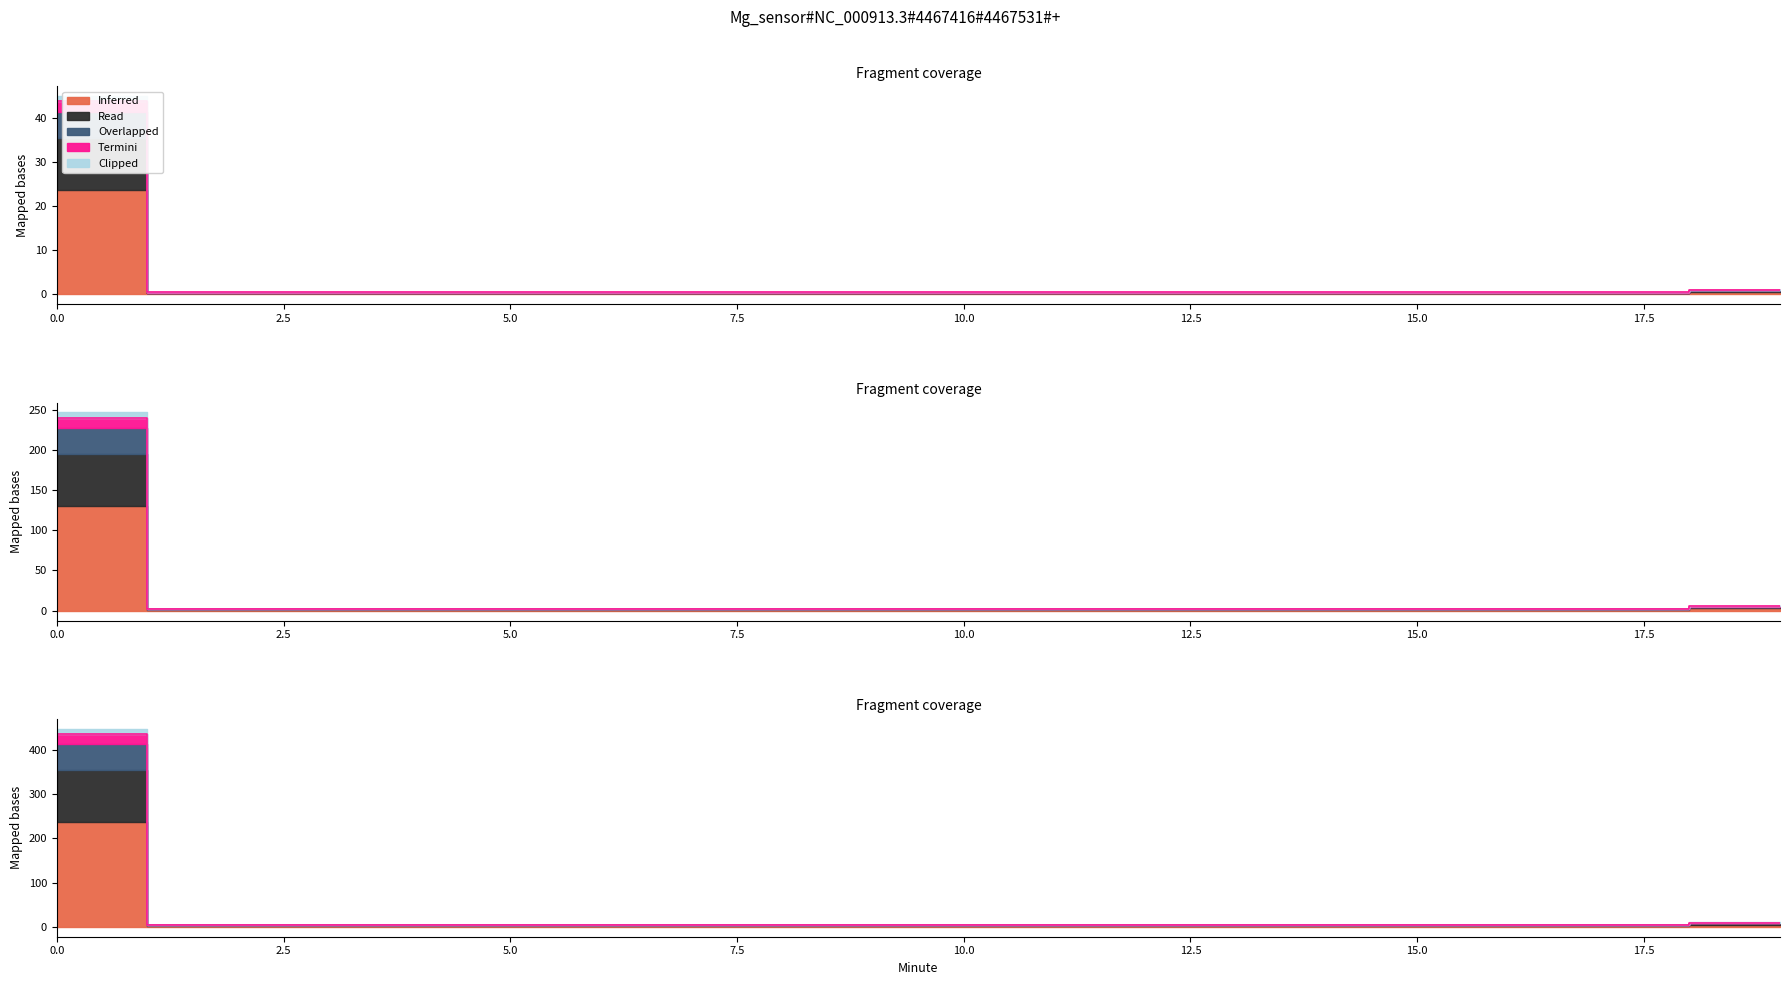

The Inferred series shows 0.5 at 9. True or false?

True